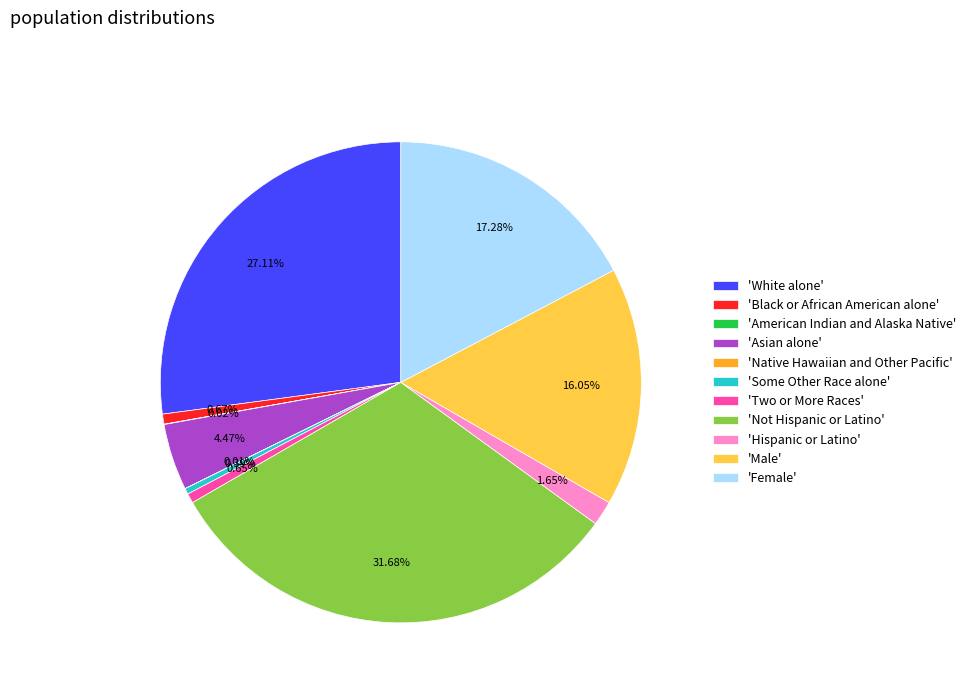

Between 'White alone' and 'Some Other Race alone', which is larger?

'White alone'